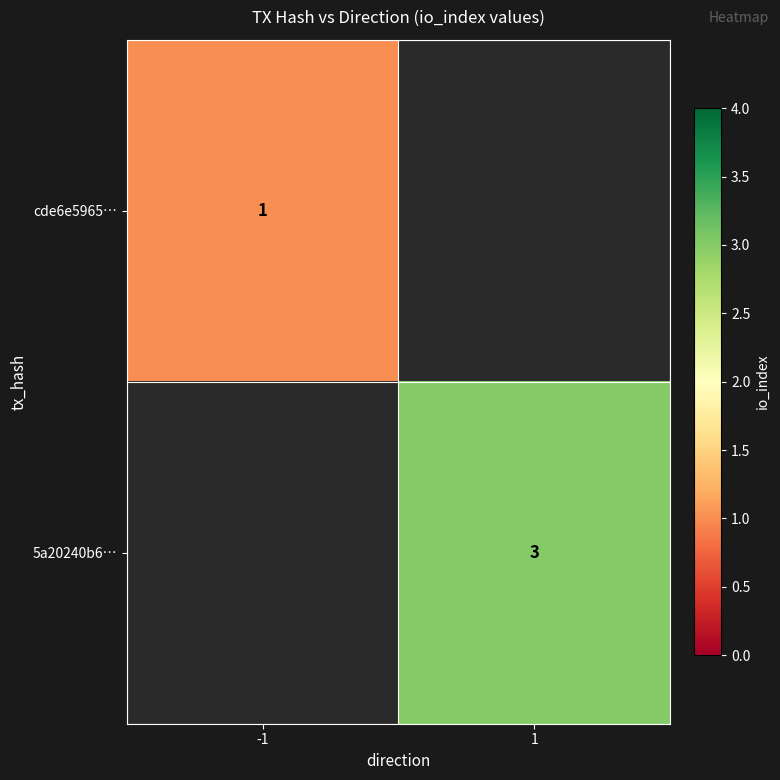

What is the maximum value shown in the chart?

3.0